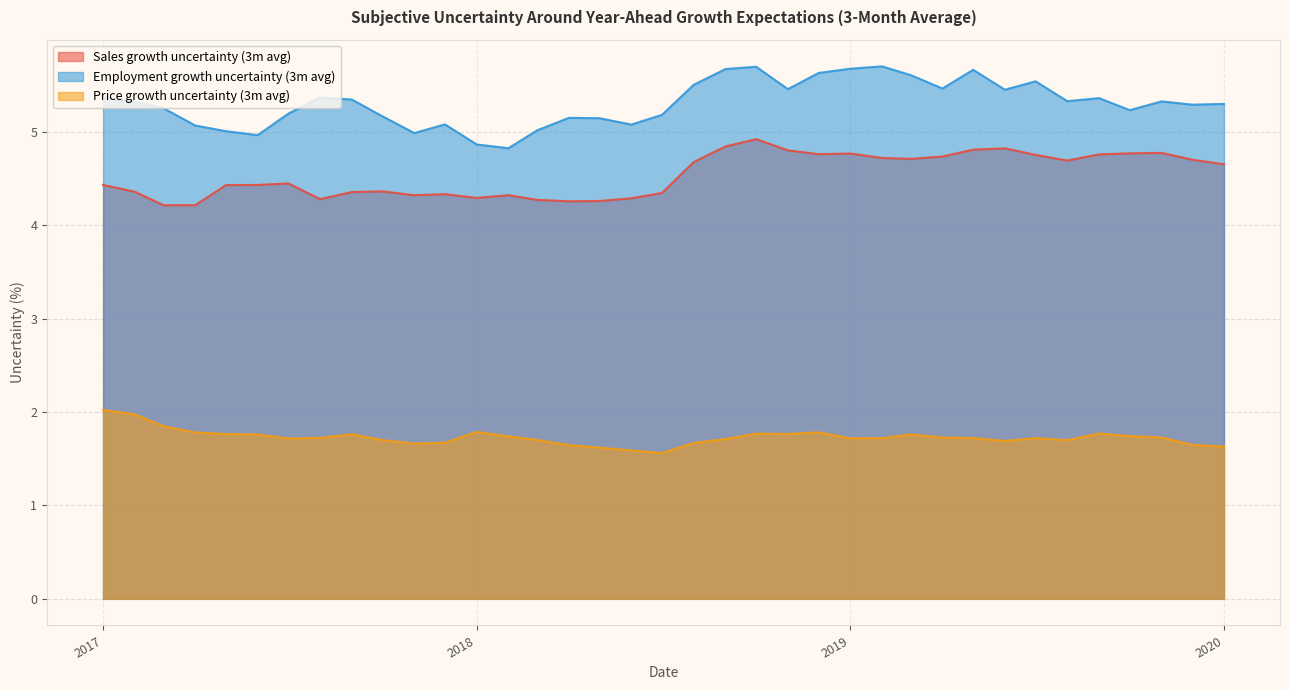

What is the minimum value shown in the chart?

1.6